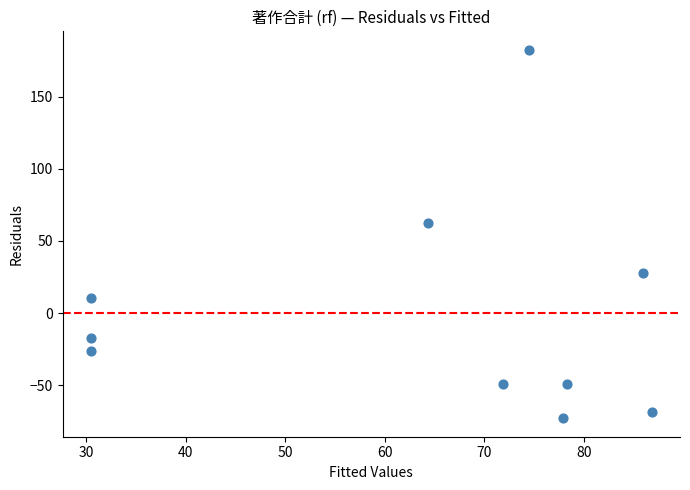

What is the range of Y values (max minus min)?

255.4